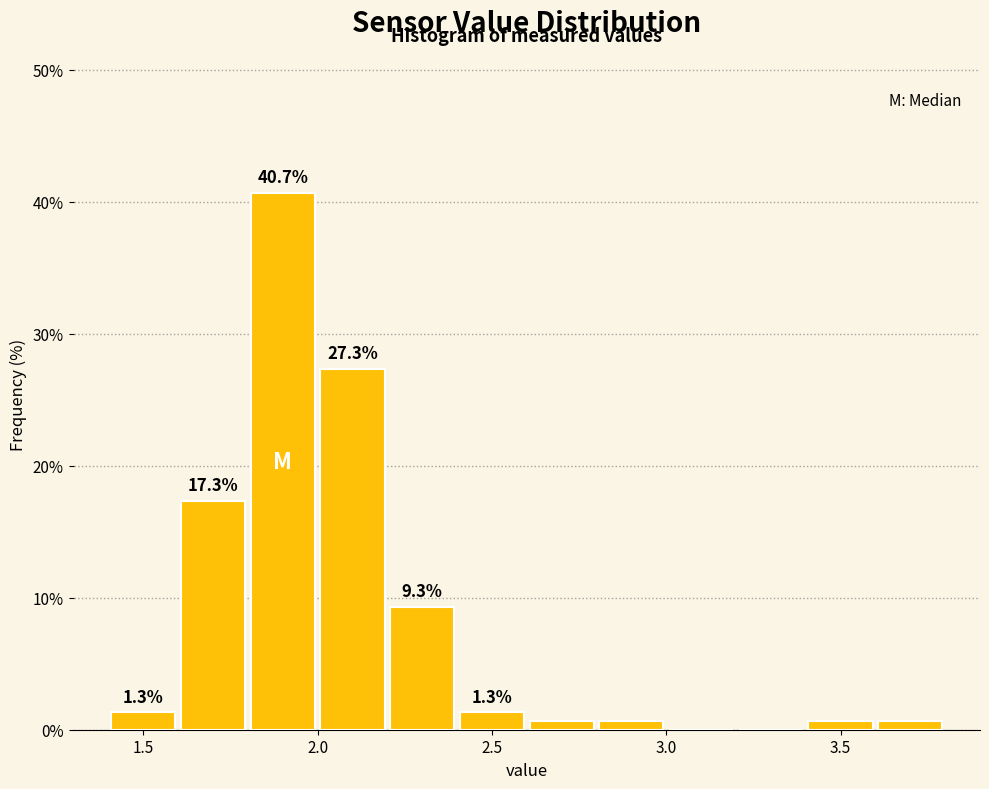

Which range on the x-axis has the tallest bar?

1.8 to 2.0